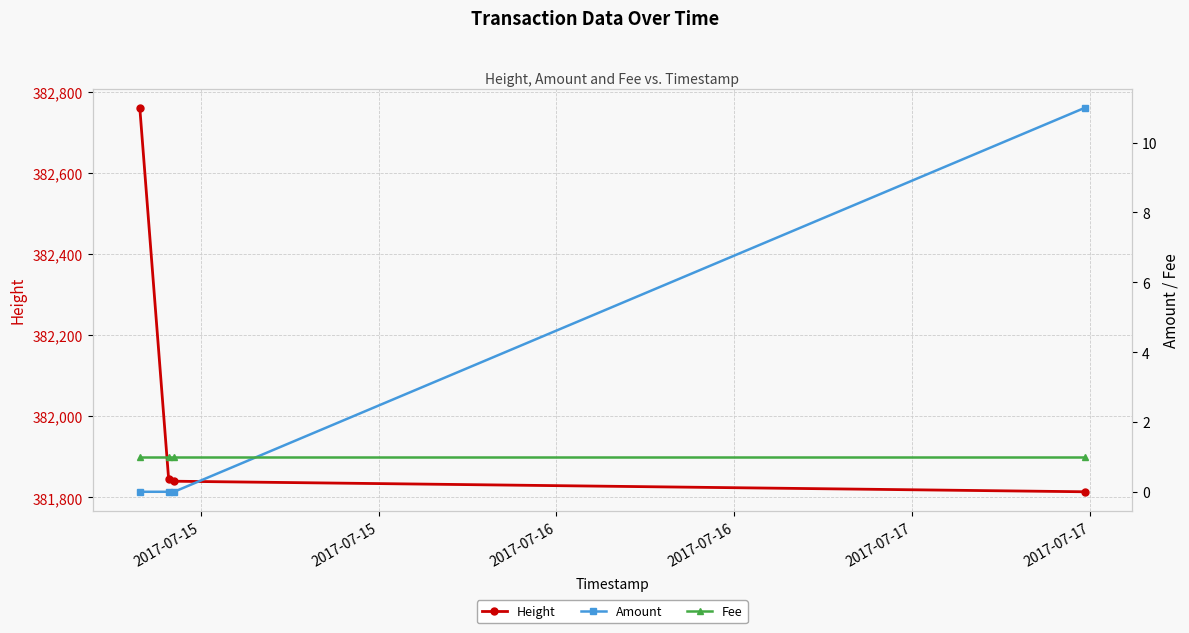

Where is Height nearest to the value 382287?

2017-07-15